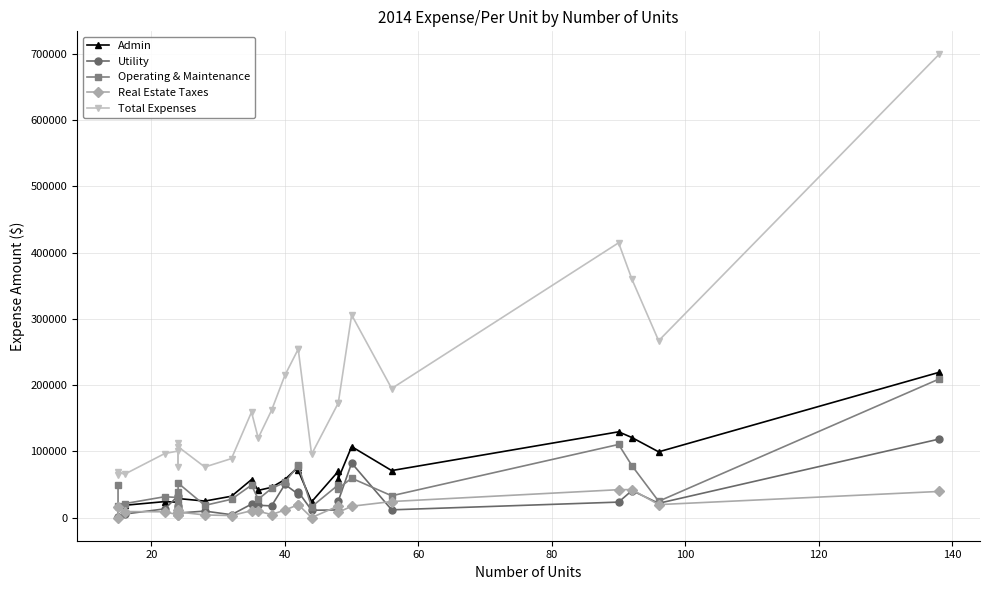

Reading left to right, transcribe all the data shown in this chart.

Admin: 1759	16948	18566	24083	23128	24752	27794	28724	24899	32204	57335	41030	45611	57345	76469	71033	23770	69804	58611	107096	70925	129420	120757	99200	219125
Utility: 940	1449	5288	13149	32776	12542	17526	6798	9792	4299	20312	18580	17614	49960	35313	38881	11059	11477	25030	82287	11666	23342	40769	21542	118398
Operating & Maintenance: 48716	18136	21077	31475	30208	19666	38167	52018	18384	27607	48995	27631	43933	53145	78846	78402	16344	49315	43852	59393	32883	110331	78283	24602	208980
Real Estate Taxes: 0	15233	9056	8719	4201	3726	11430	8435	3948	3025	10382	9504	4571	11408	19327	19441	0	17479	7956	17080	24198	42071	42237	19562	39413
Total Expenses: 64393	68390	65487	96661	100416	76980	111959	106875	76297	89055	159168	119990	161822	214674	254316	253913	95459	172888	172949	305825	194778	414659	359600	266878	698844